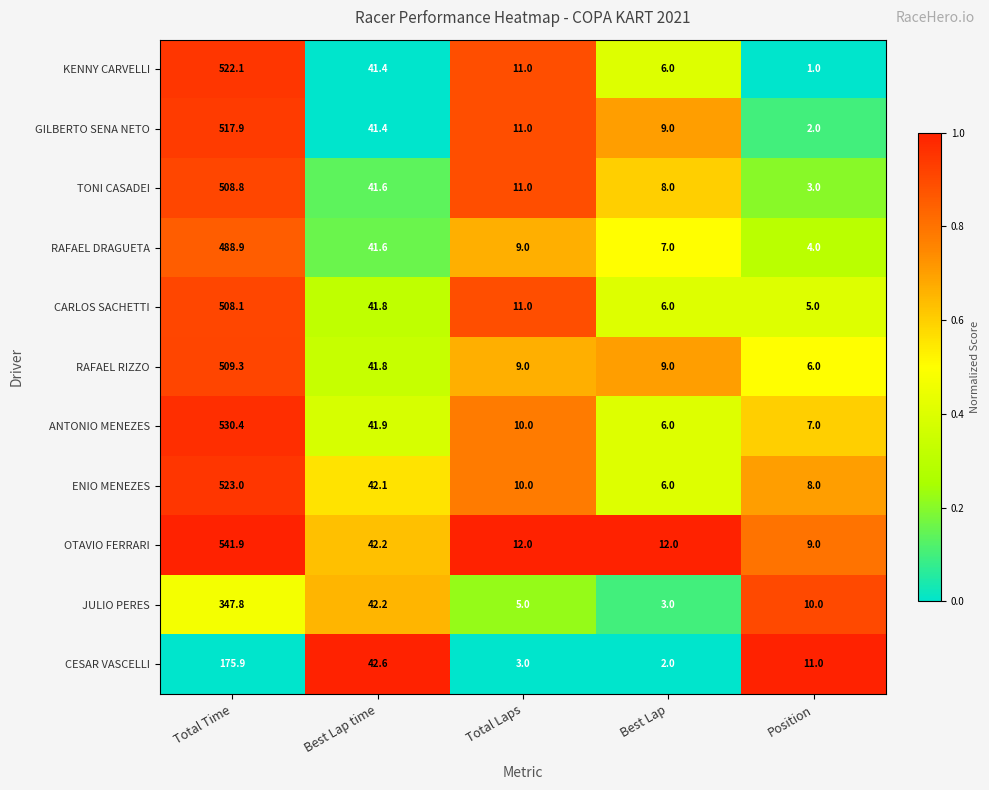

Rank the categories by CESAR VASCELLI value from lowest to highest.

Best Lap, Total Laps, Position, Best Lap time, Total Time